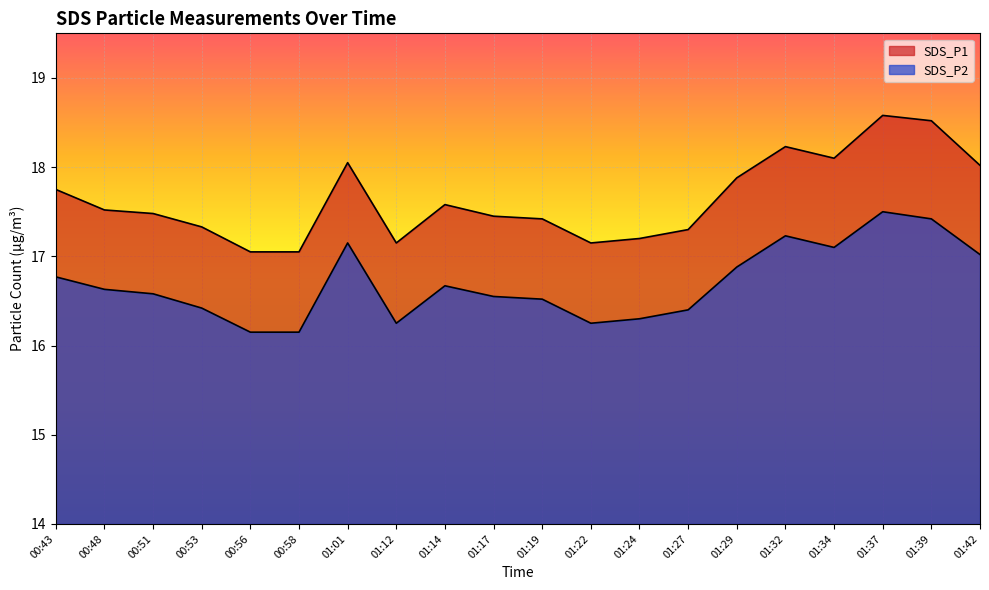

What is the approximate value of SDS_P1 at 00:43?

17.8